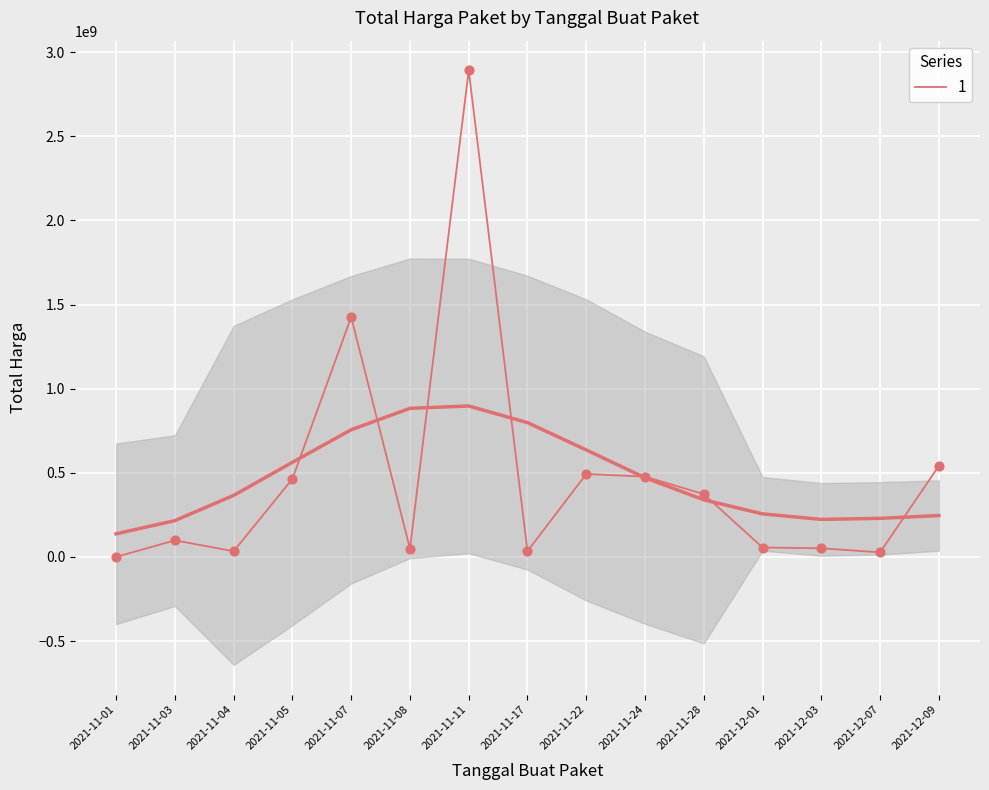

Between 2021-11-05 and 2021-11-01, which is larger?

2021-11-05